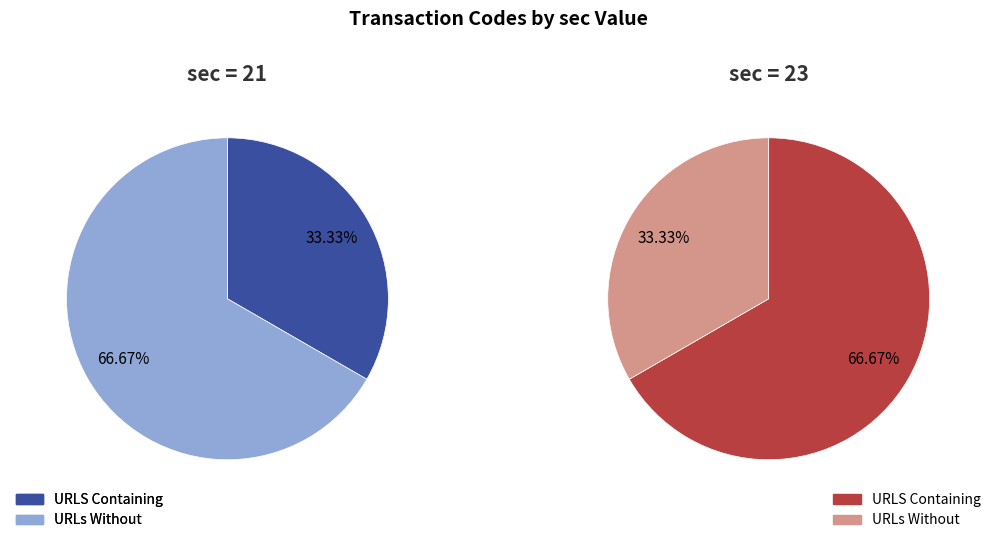

To the nearest percent, what portion does 1 represent?

67%